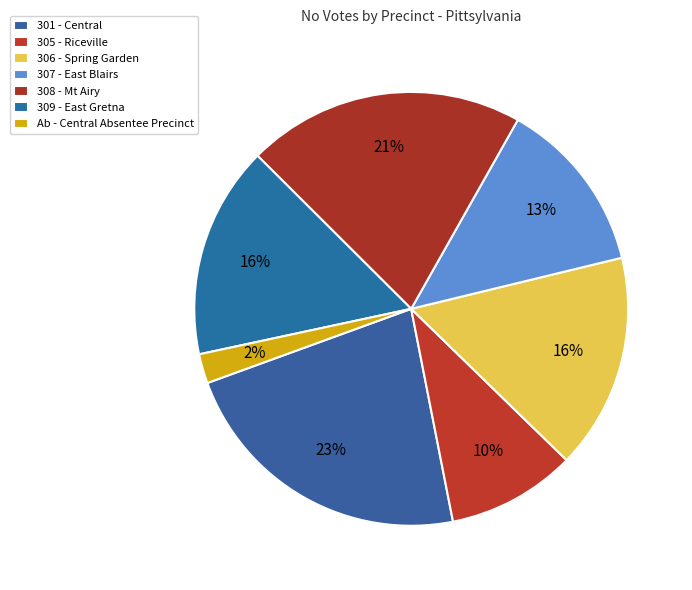

True or false: 306 - Spring Garden accounts for 16% of the total.

True